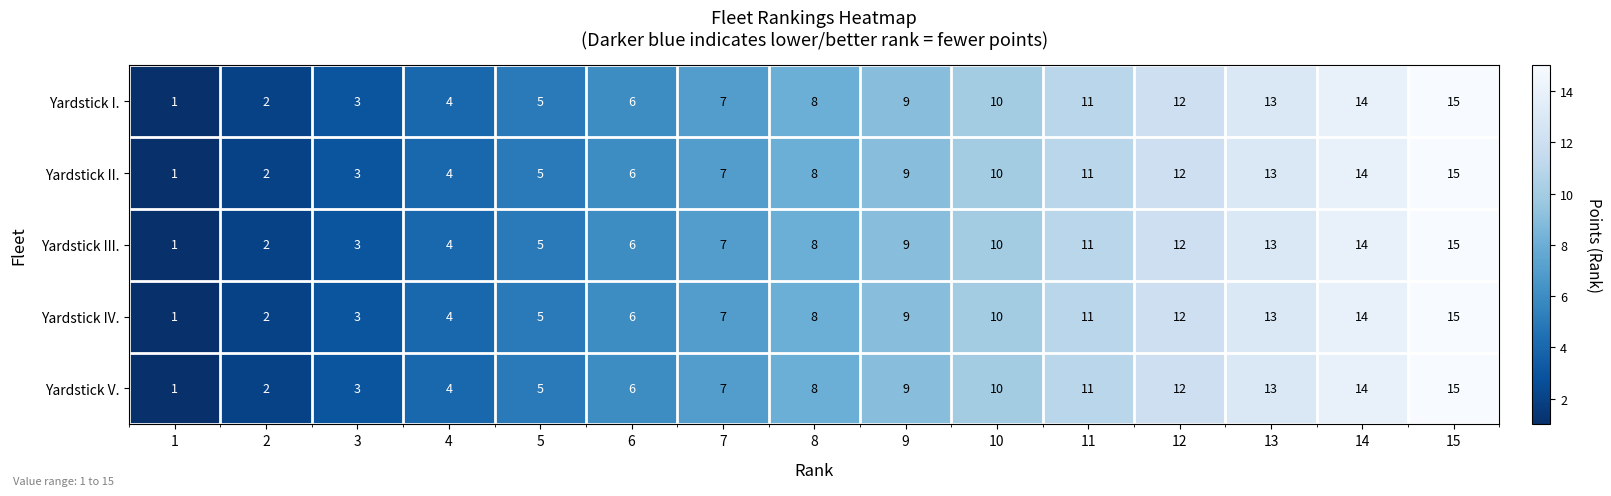

What is the maximum value shown in the chart?

15